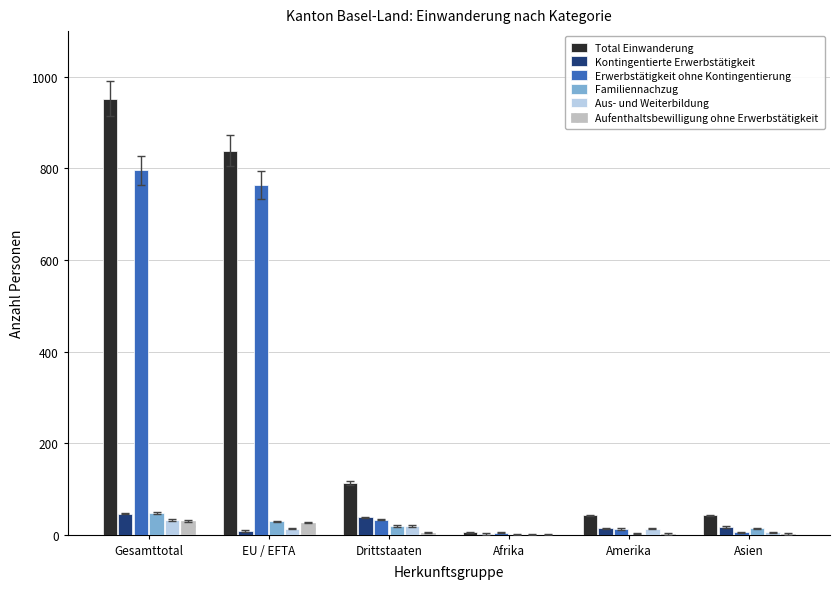

The value of Aus- und Weiterbildung at Afrika is 0. True or false?

True